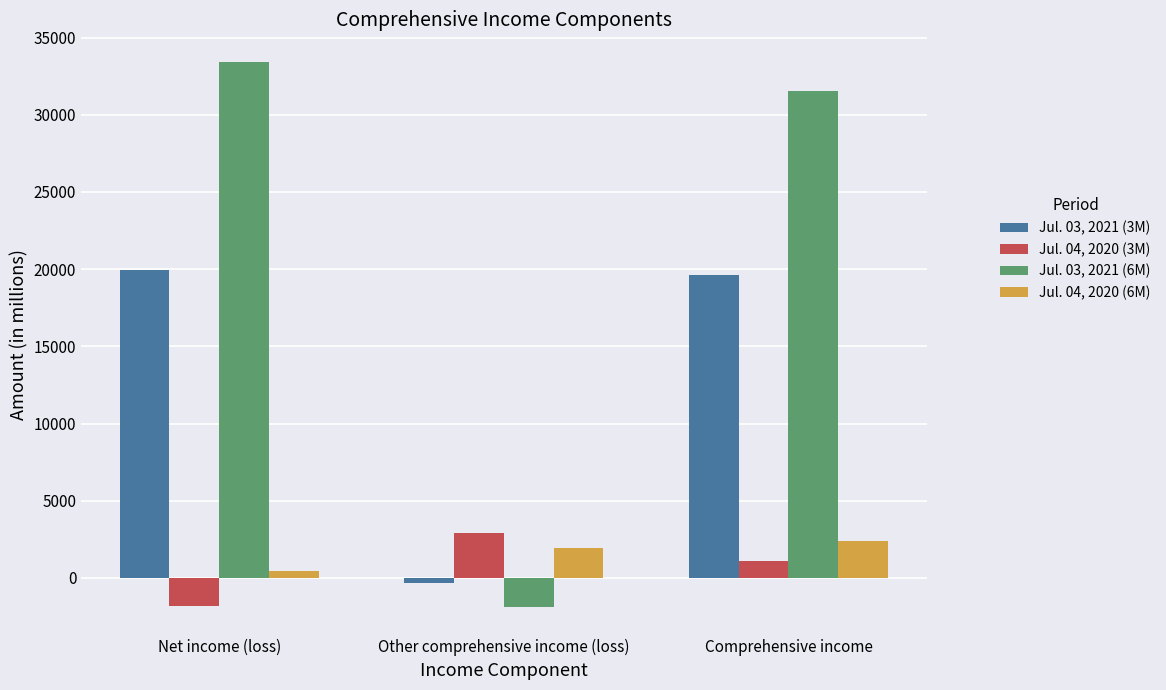

The Jul. 04, 2020 (6M) series shows 3189 at Other comprehensive income (loss). True or false?

False